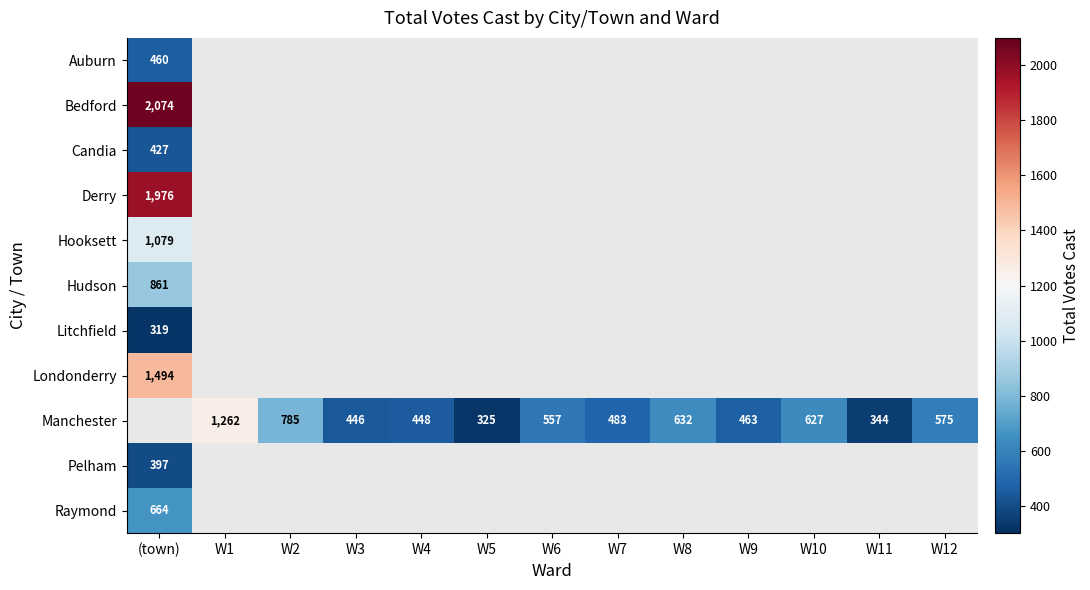

Which label corresponds to the largest value in the chart?

(town)